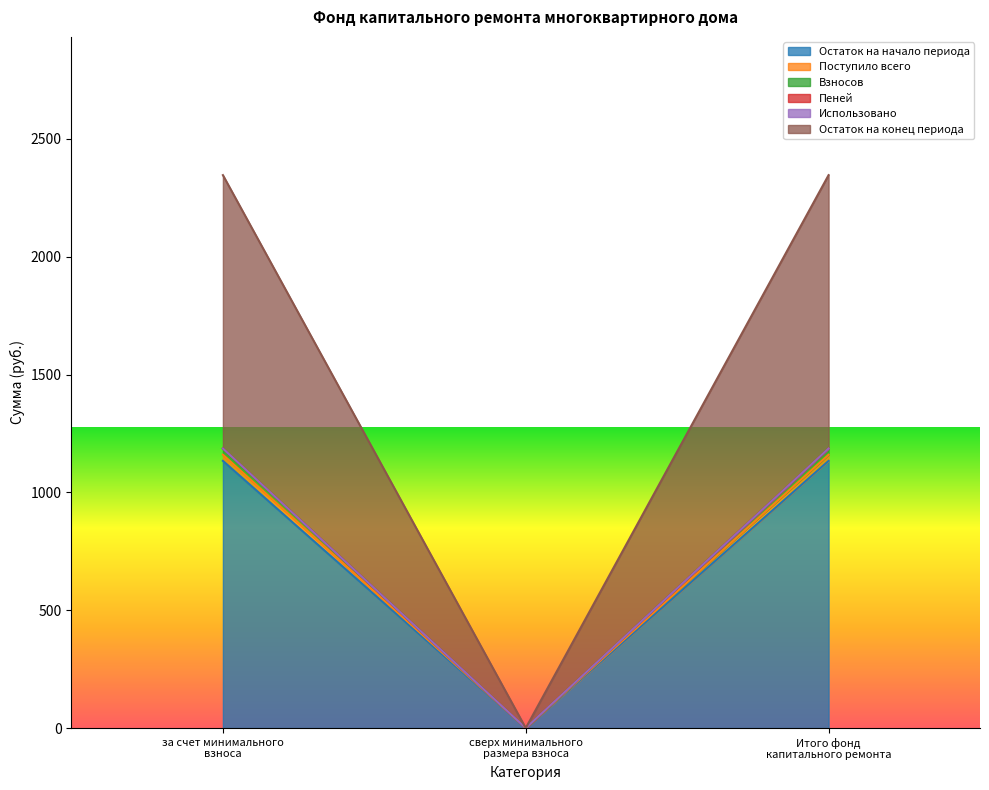

What is the approximate value of Пеней at Итого фонд капитального ремонта?

1186.1